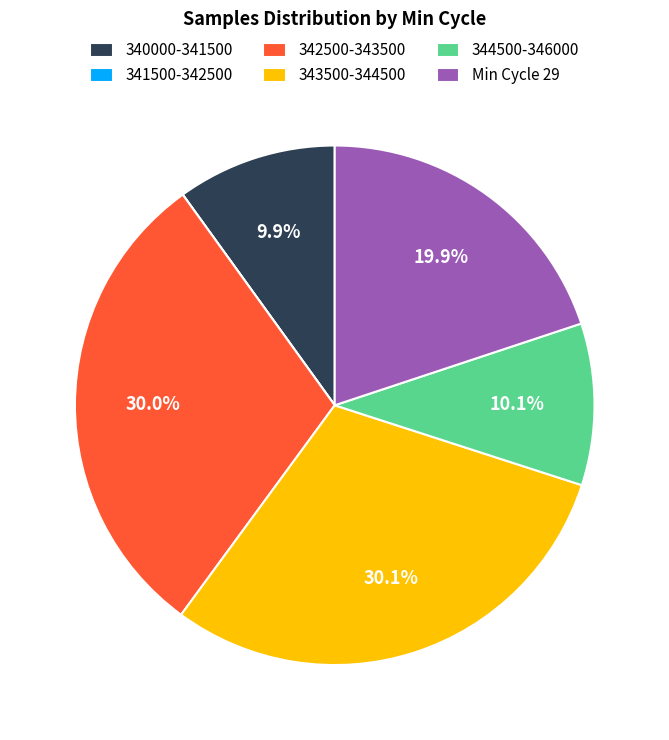

Does 343500-344500 account for over 50% of the chart?

No